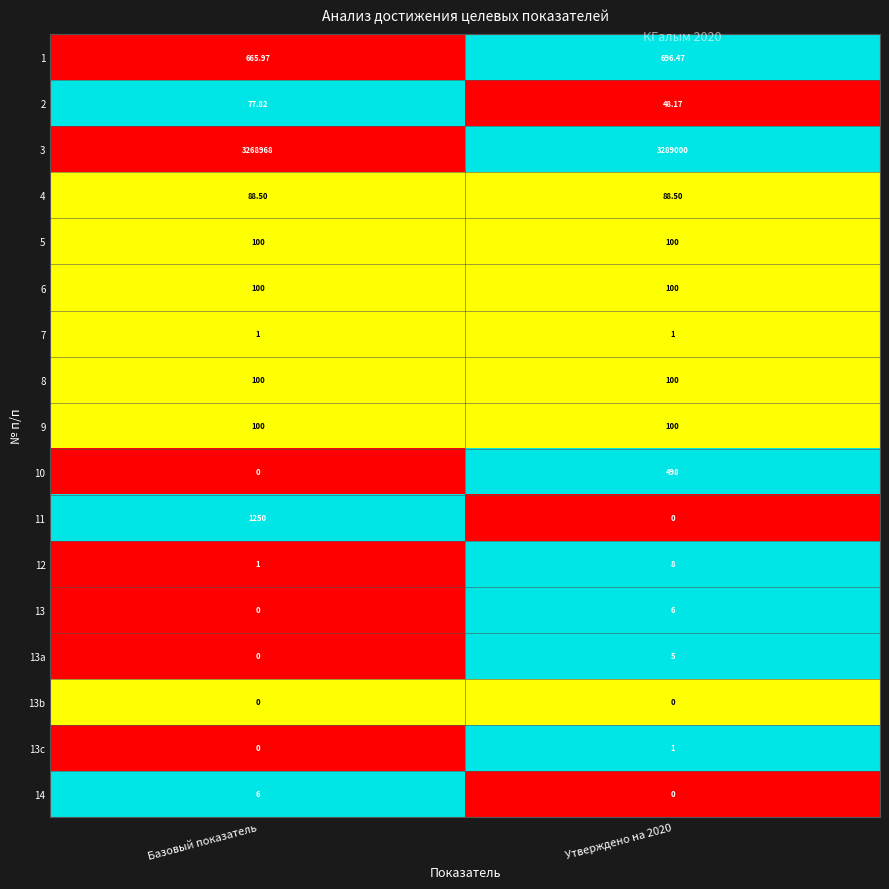

Is the value of 12 at Базовый показатель greater than the value of 9 at Базовый показатель?

No